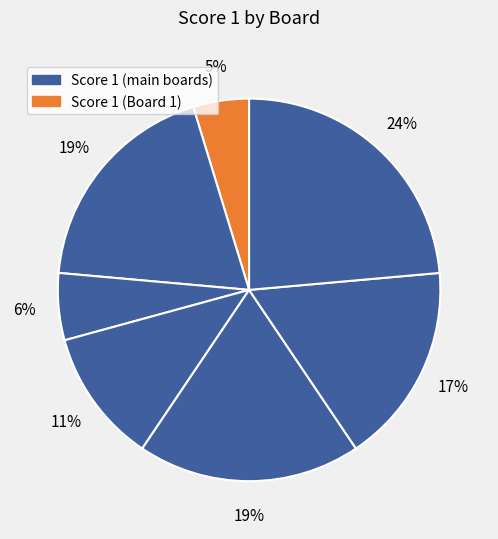

How many slices are in this pie chart?

7